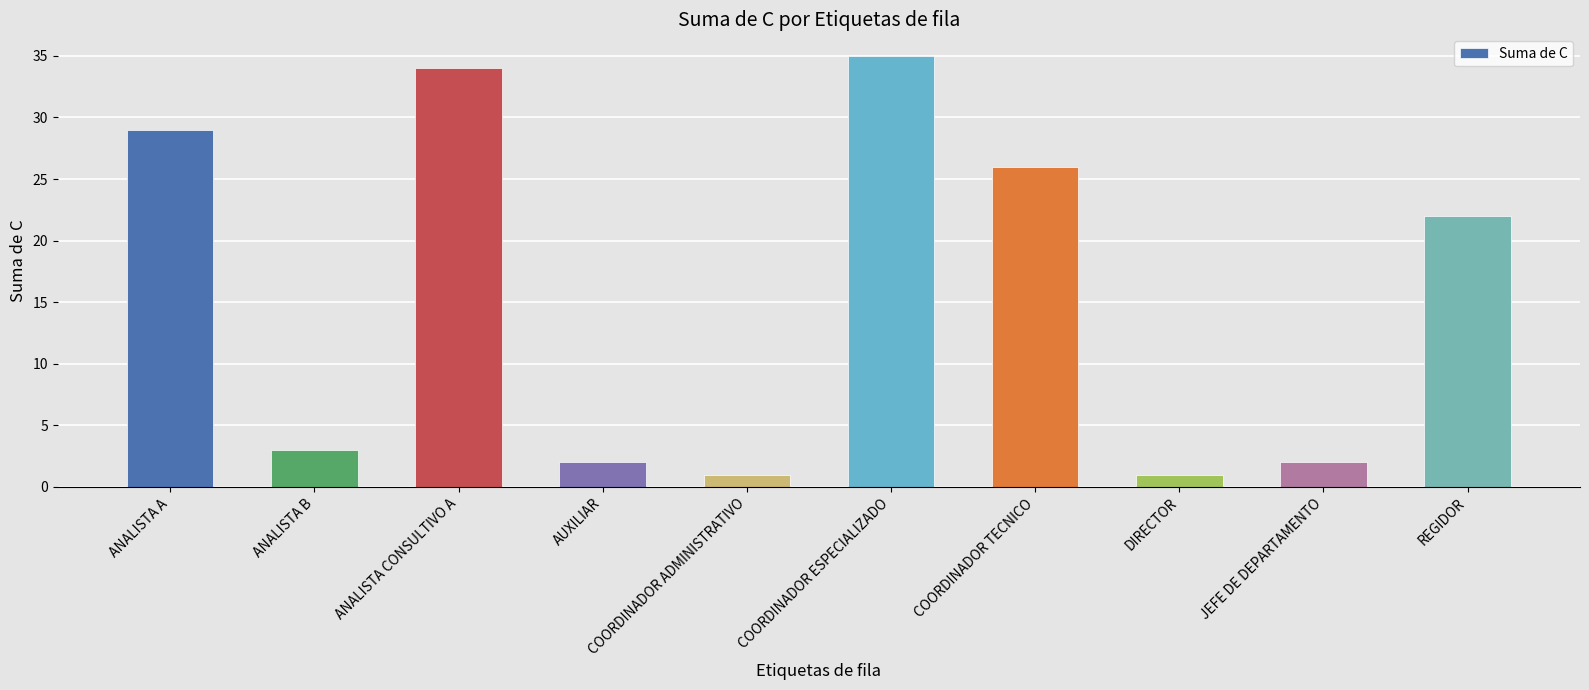

Reading left to right, what are all the values shown in this chart?

29	3	34	2	1	35	26	1	2	22